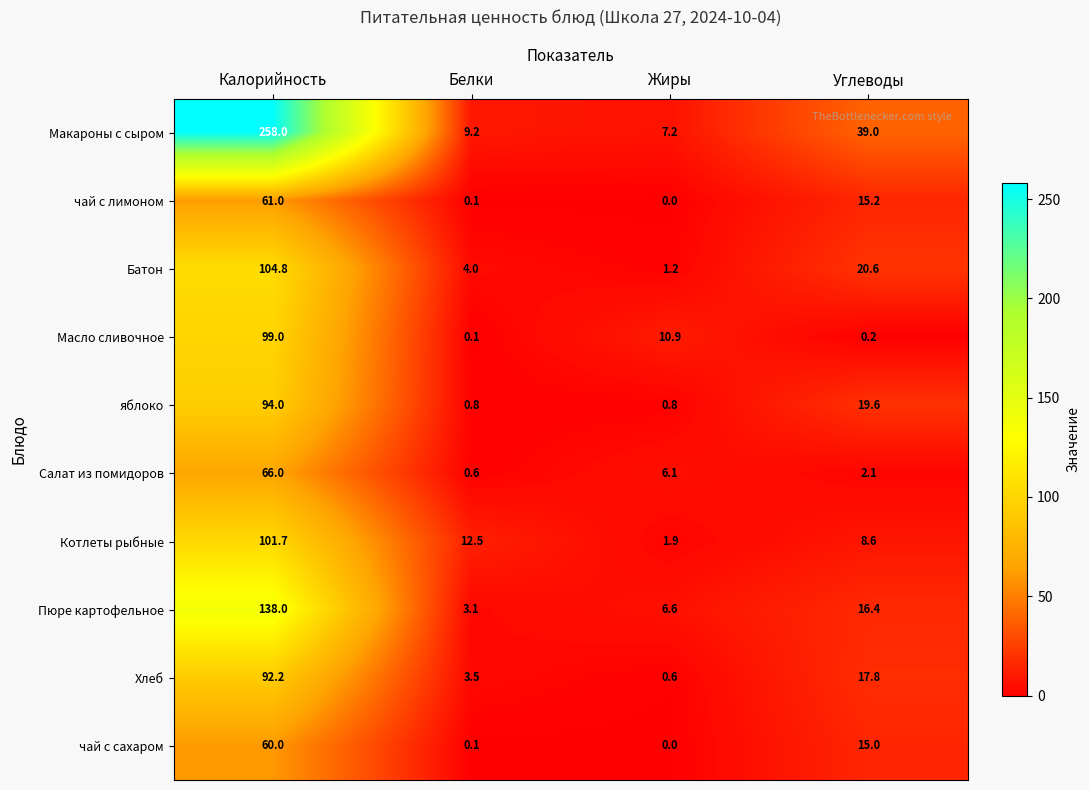

What is the sum of the Пюре картофельное values at Жиры and Углеводы?

23.0